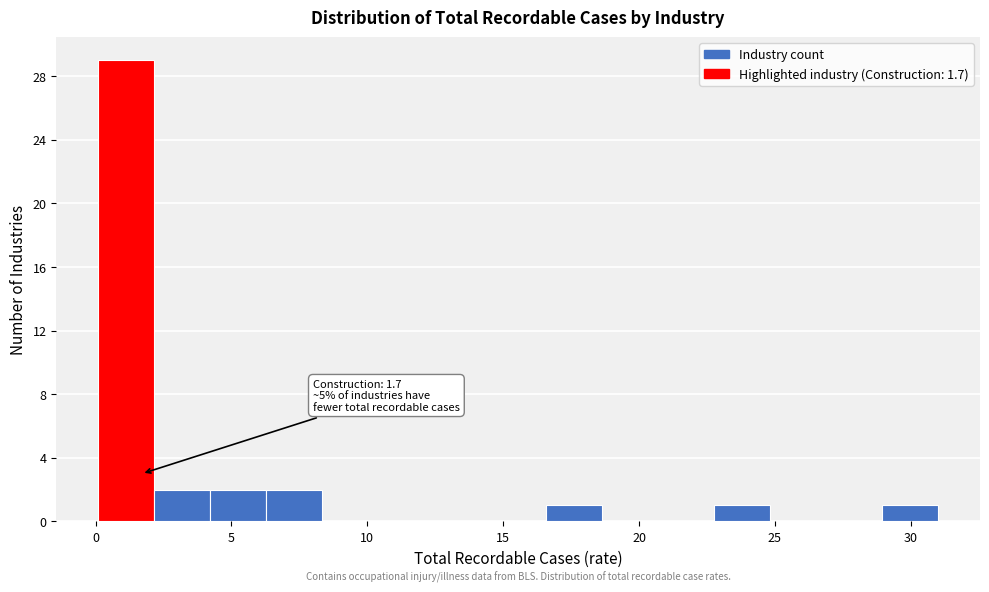

Which range on the x-axis has the tallest bar?

0.0 to 2.0